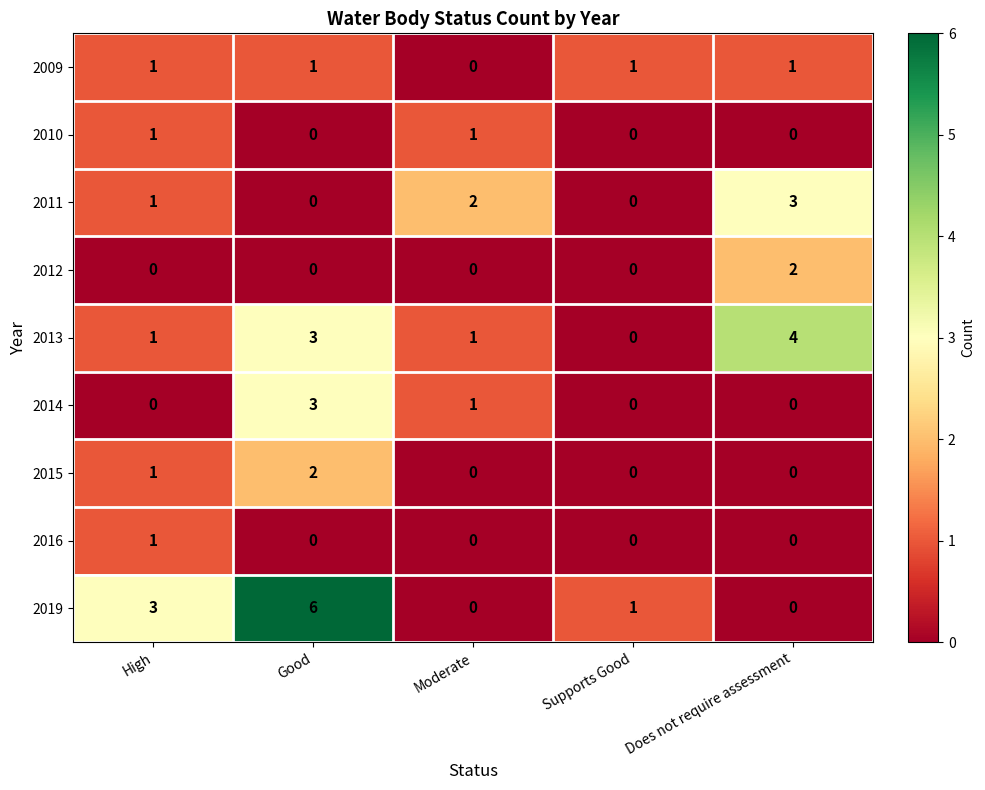

Which series has the widest spread of values?

2019